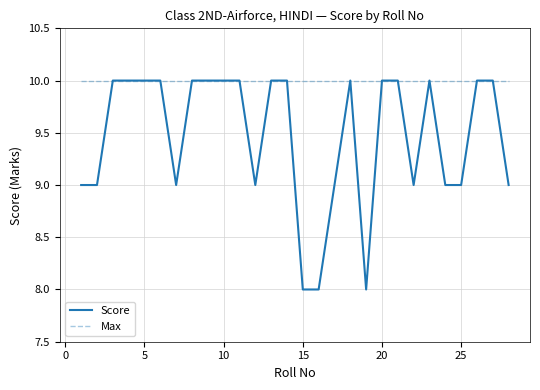

What are all the series names shown in the legend?

Score, Max